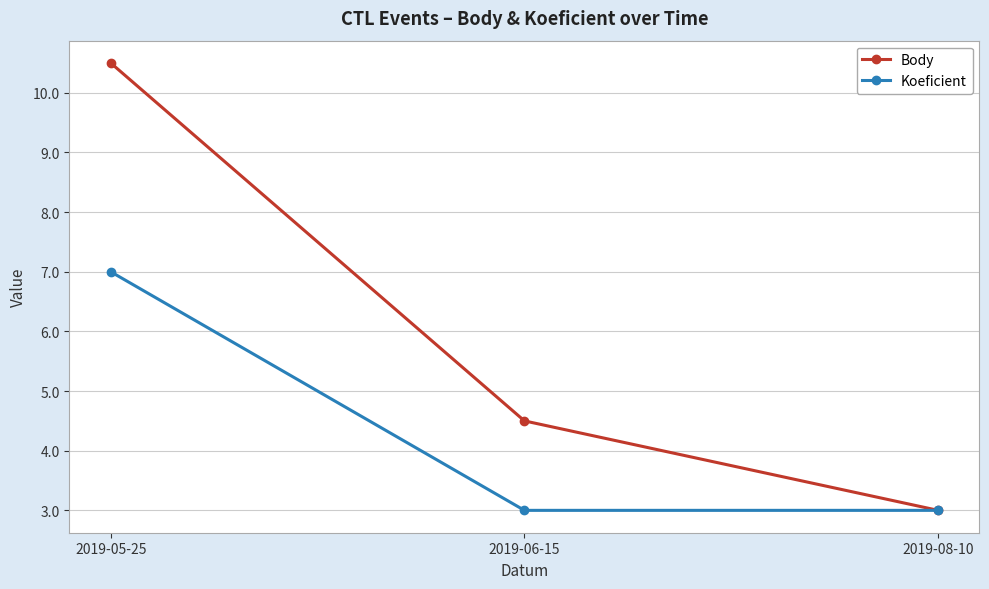

What is the difference between the highest and lowest values at 2019-06-15?

1.5